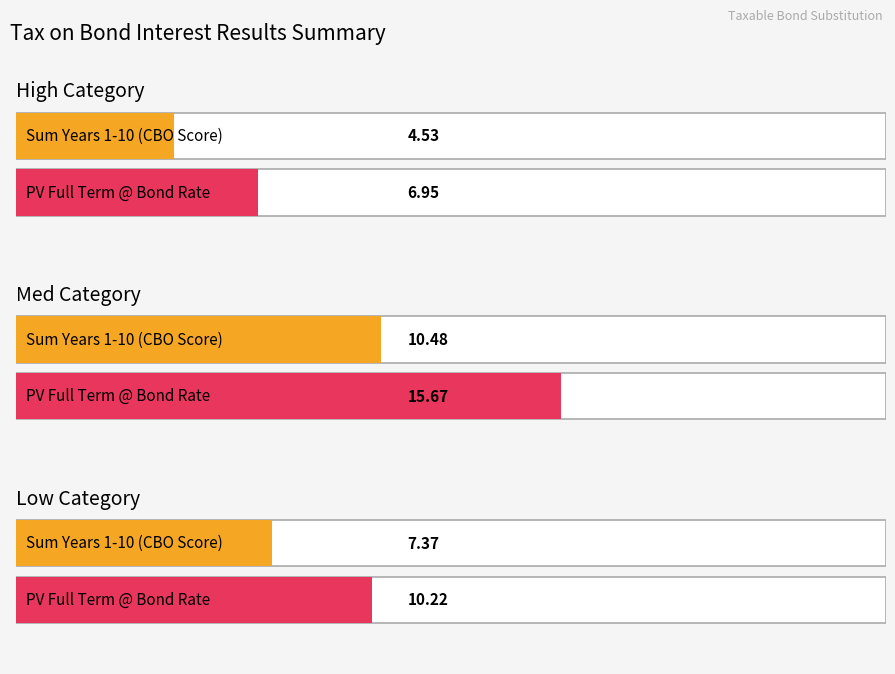

At which category is the sum across all series the highest?

Med